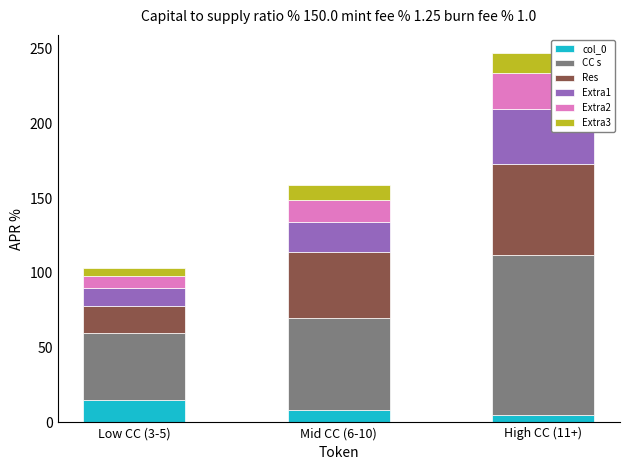

At which category is the sum across all series the highest?

High CC (11+)